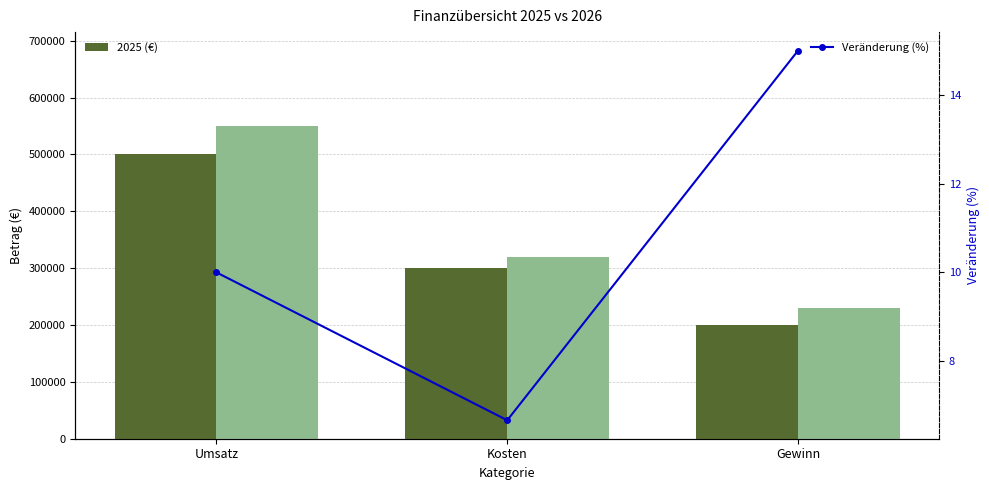

How many data points in Veränderung (%) are above 10?

1